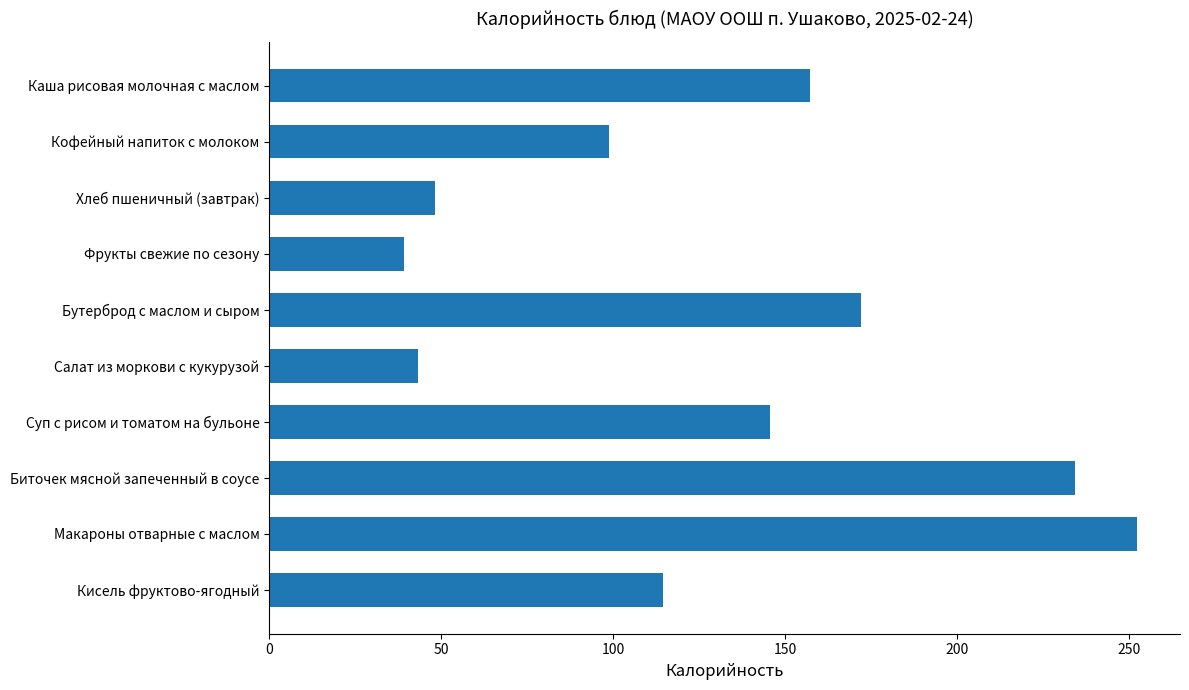

What is the label of the 6th bar from the top?

Салат из моркови с кукурузой